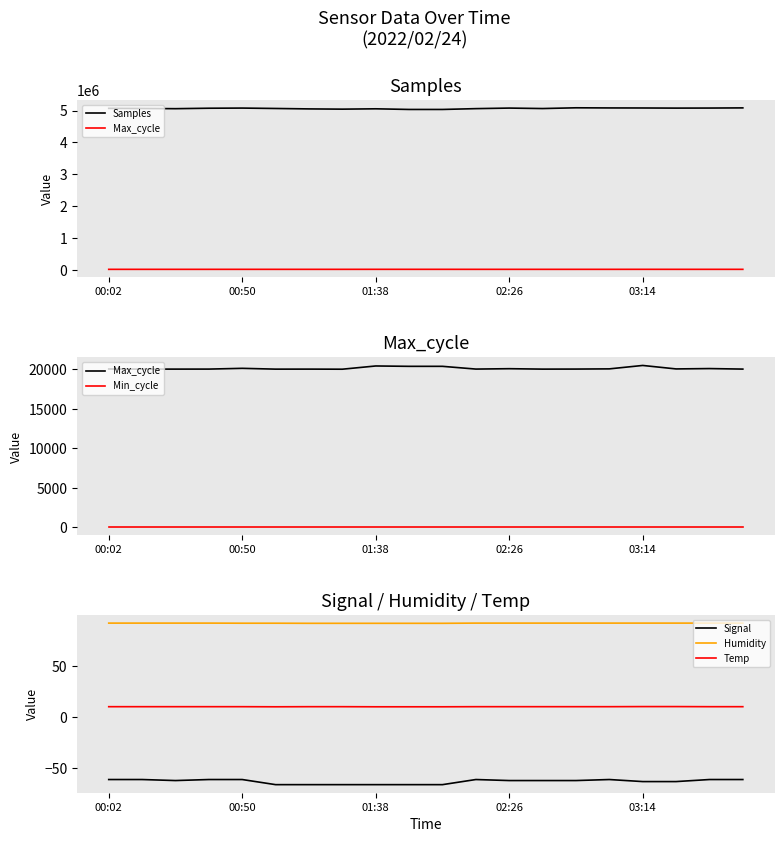

What is the sum of all Temp values?

203.8